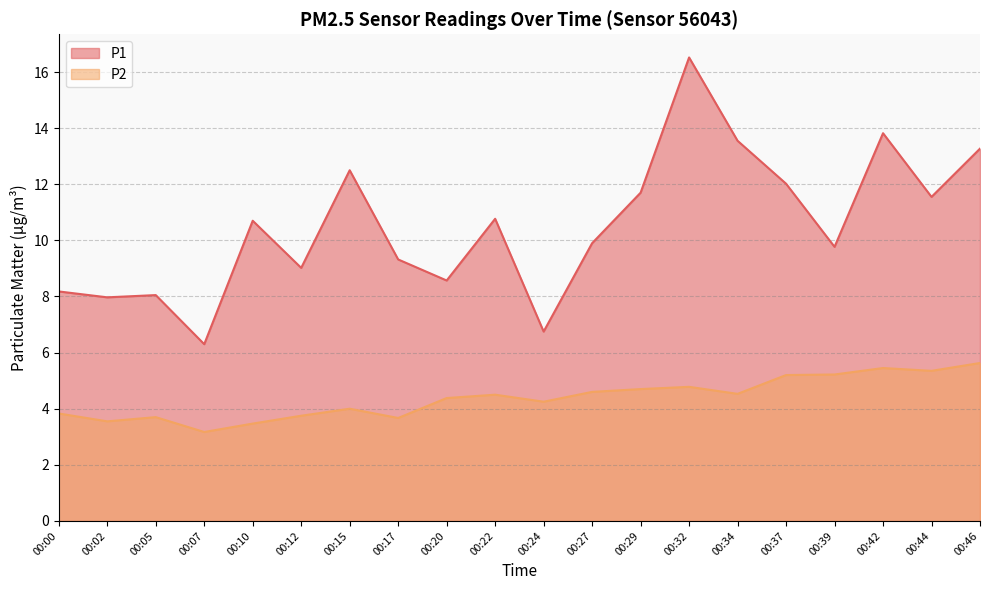

What is the maximum value shown in the chart?

16.5